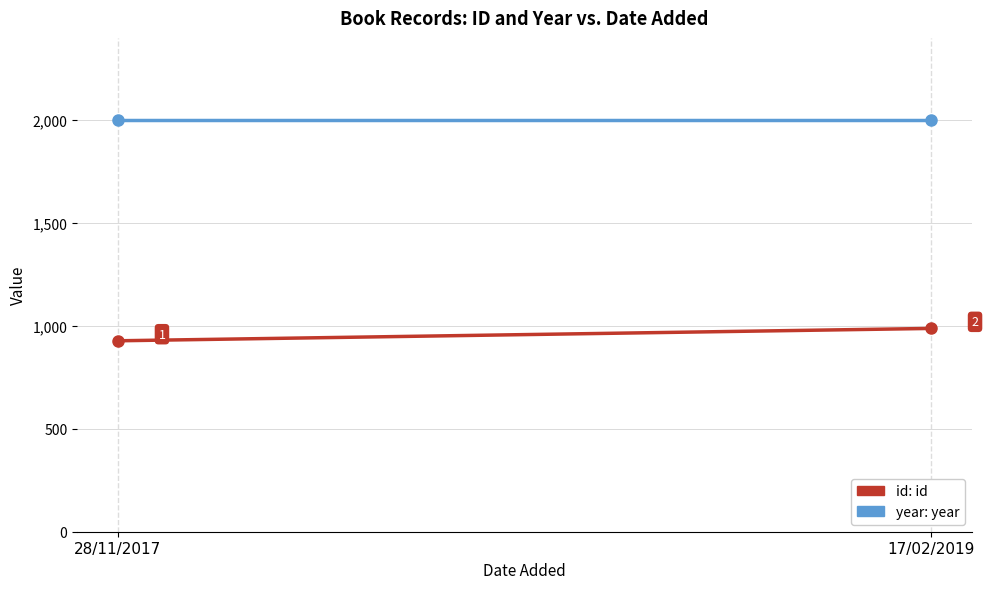

Count the id values in the range 927 to 987.

2